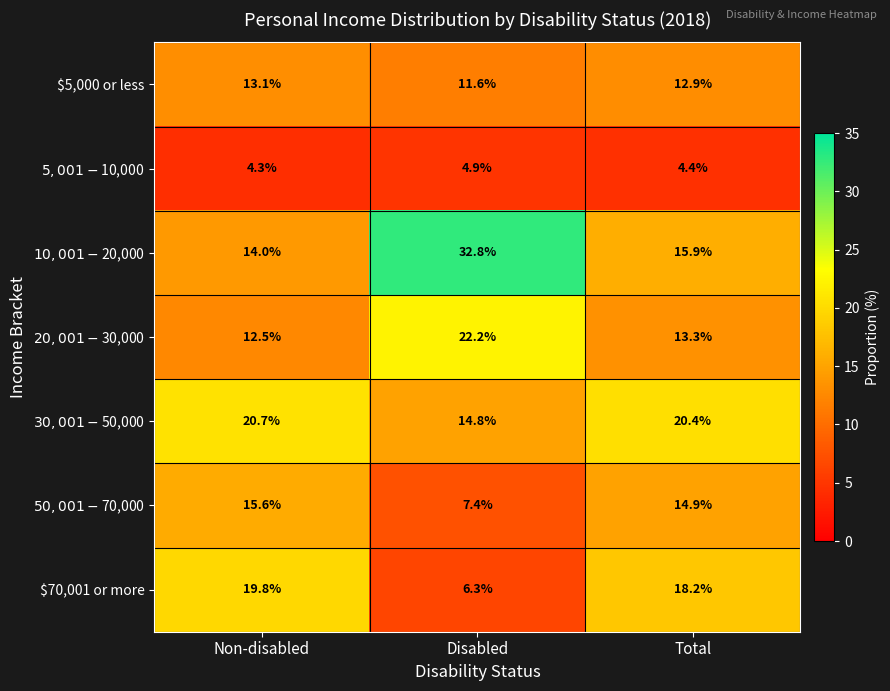

What is the greatest value displayed?

32.8